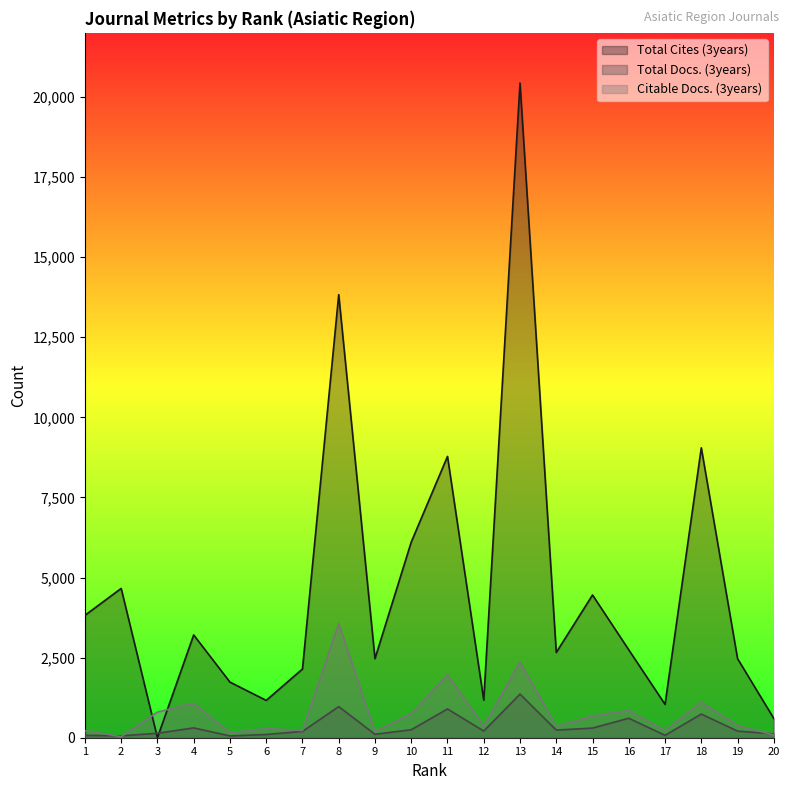

Is it true that Citable Docs. (3years) equals 405 at 17?

False